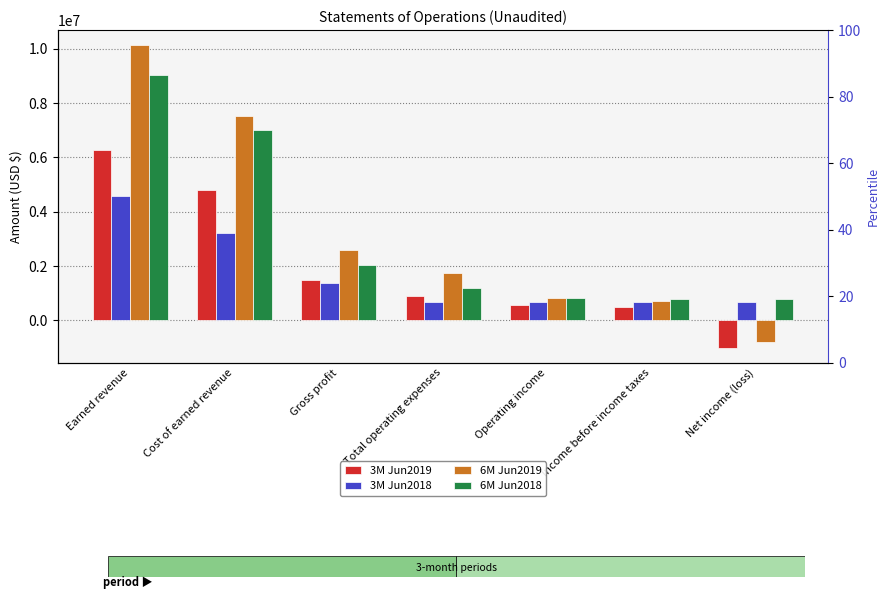

What is the label of the 5th bar from the left?

Operating income